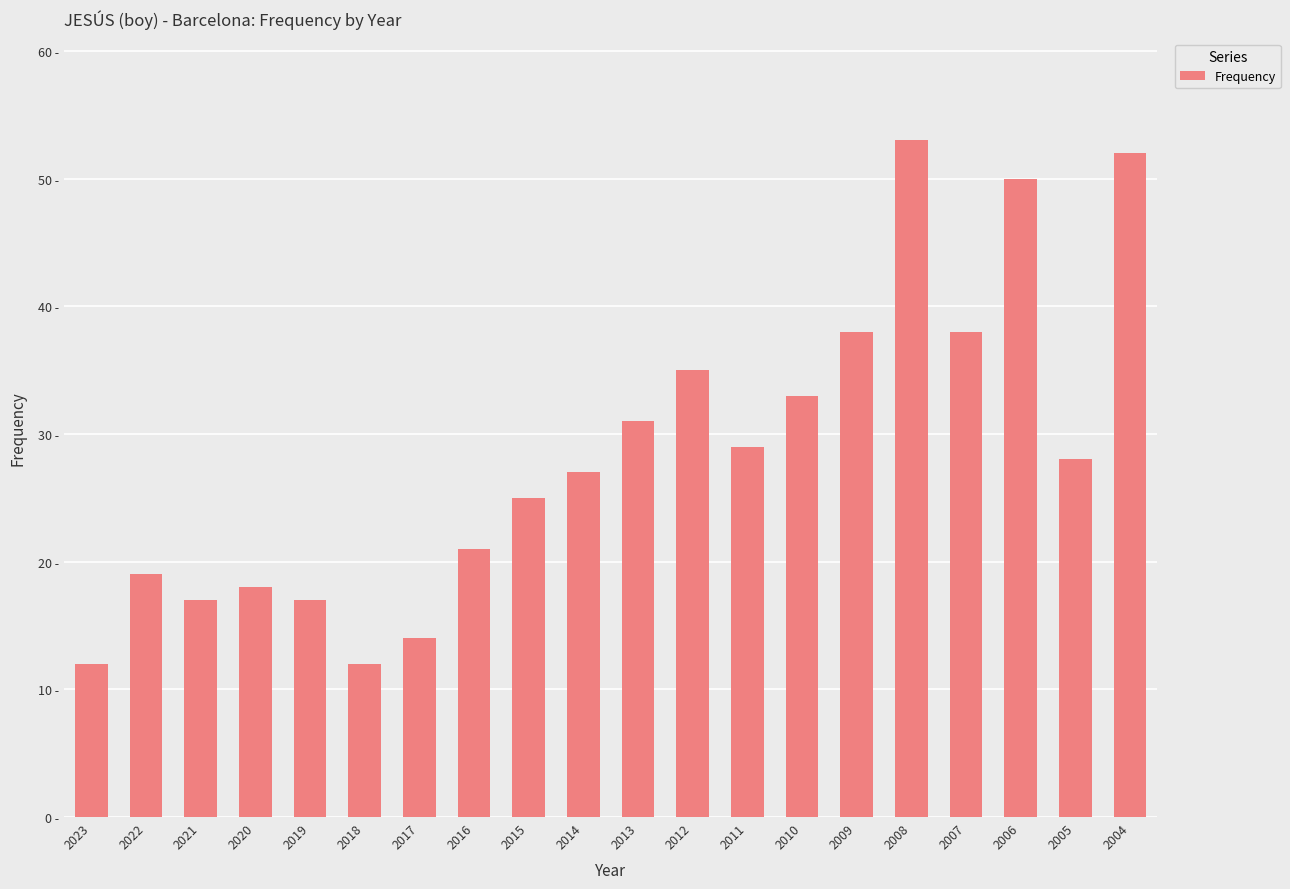

Are the bars grouped side by side (vs. stacked)?

No